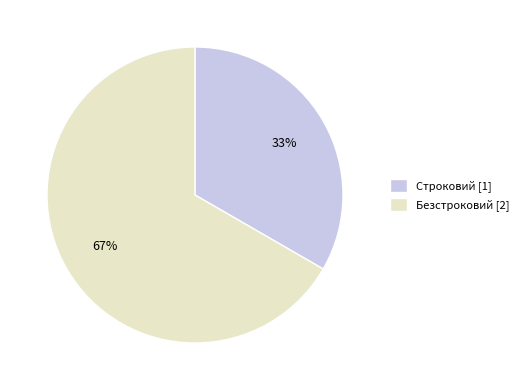

What percentage is the Безстроковий slice, to the nearest percent?

67%